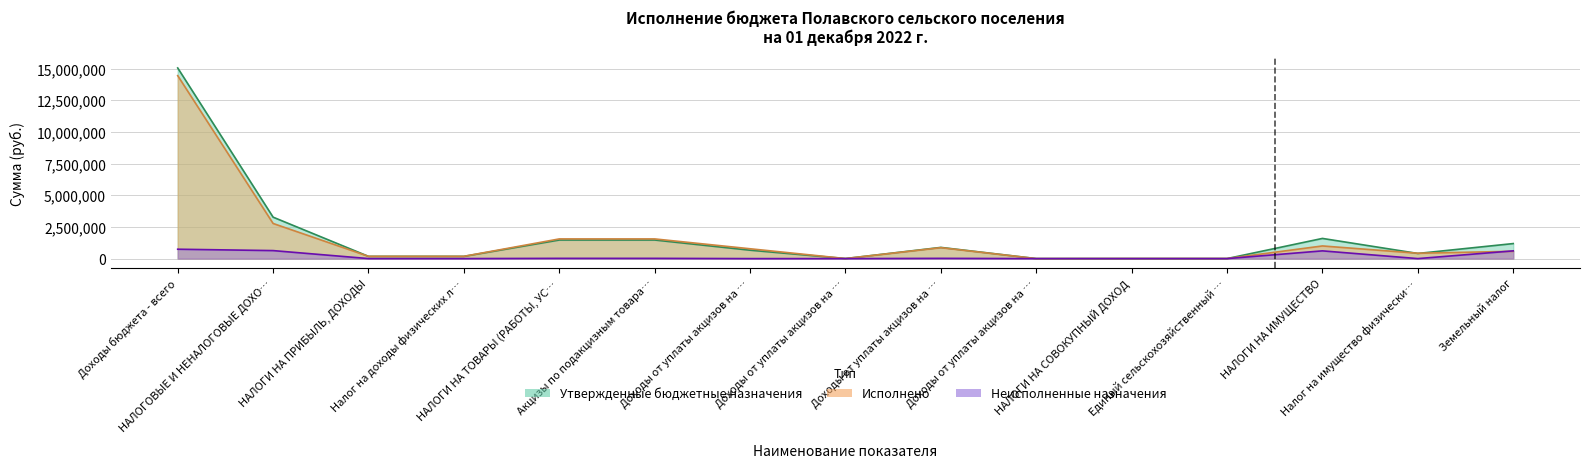

True or false: Неисполненные назначения and Утвержденные бюджетные назначения cross at least once.

False